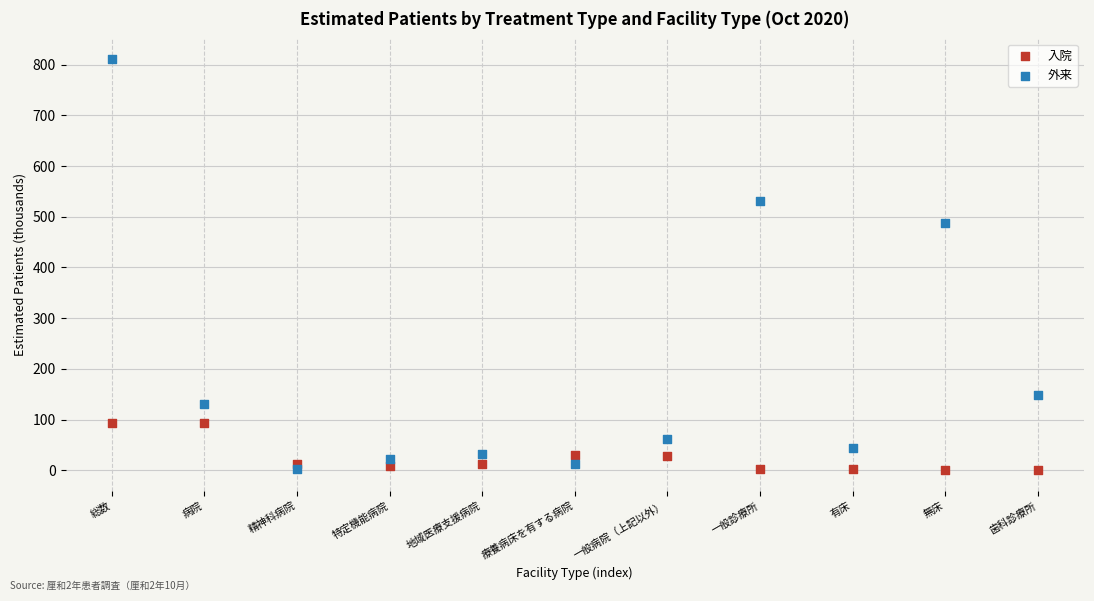

What are all the series names shown in the legend?

入院, 外来